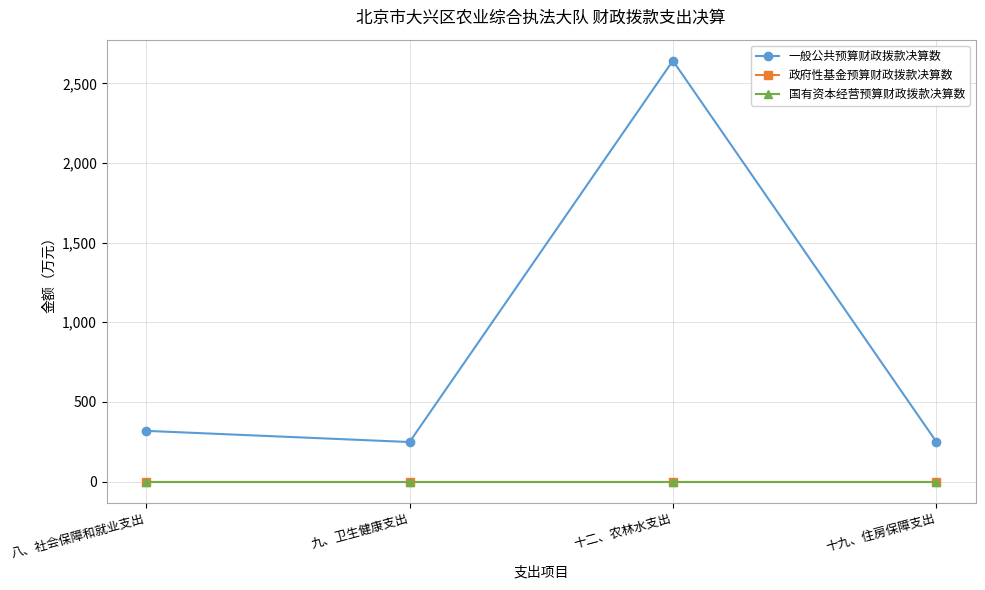

Does the chart have visible grid lines?

Yes